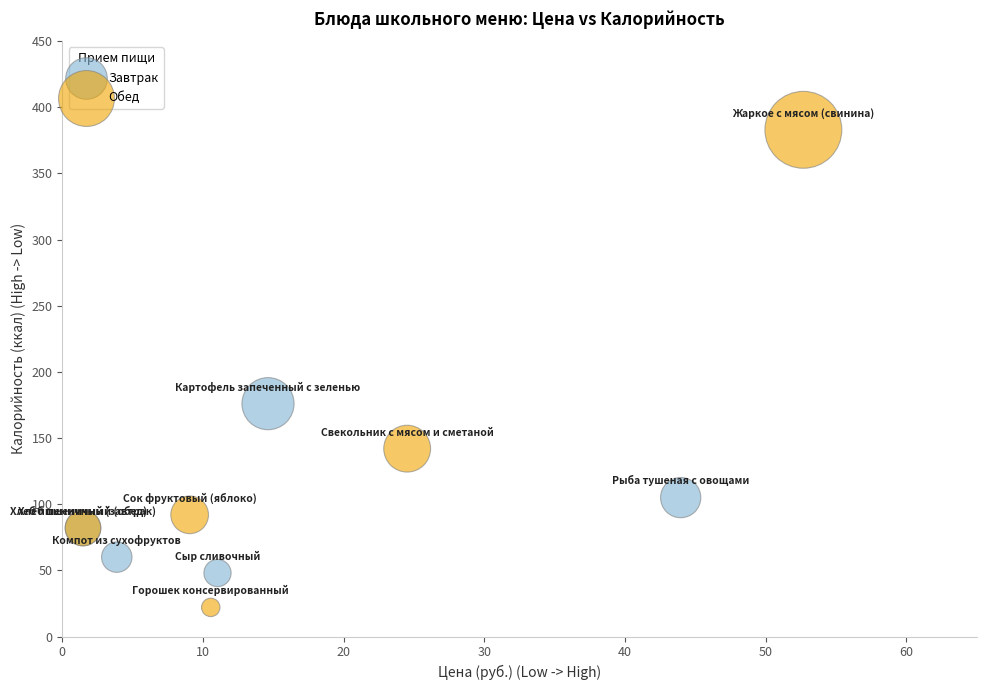

Which series contains the lowest Y value?

Обед